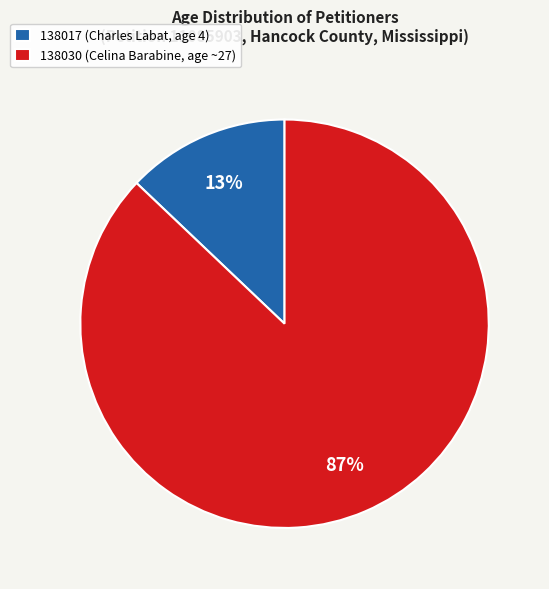

Which has a higher value, 138030 (Celina Barabine, age ~27) or 138017 (Charles Labat, age 4)?

138030 (Celina Barabine, age ~27)